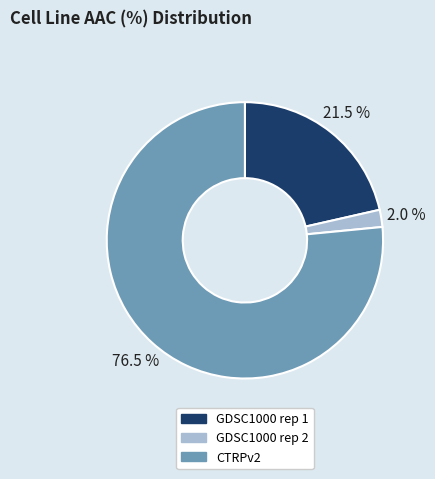

Which has a higher value, GDSC1000 rep 1 or GDSC1000 rep 2?

GDSC1000 rep 1